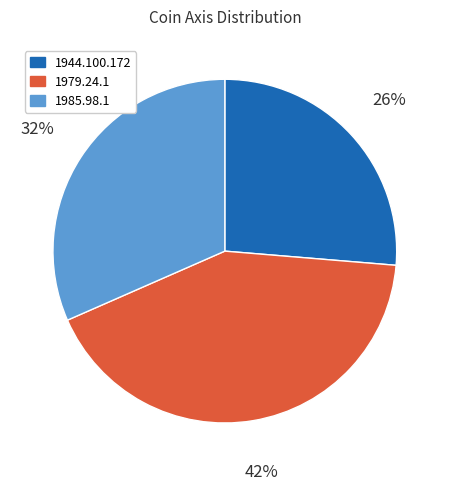

Rank the categories by value from highest to lowest.

1979.24.1, 1985.98.1, 1944.100.172